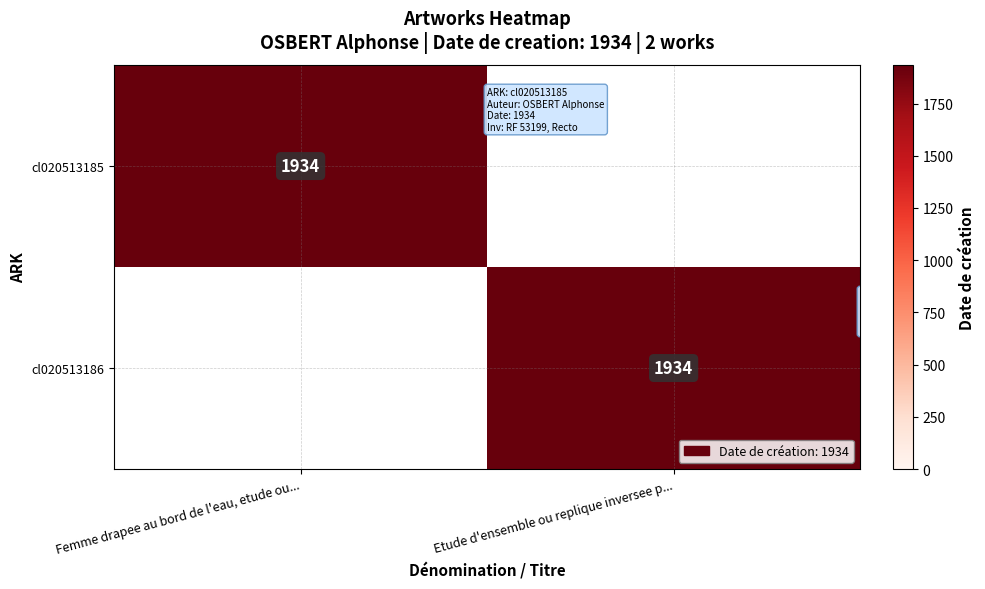

Is it true that cl020513185 equals 2933 at Femme drapee au bord de l'eau, etude ou...?

False